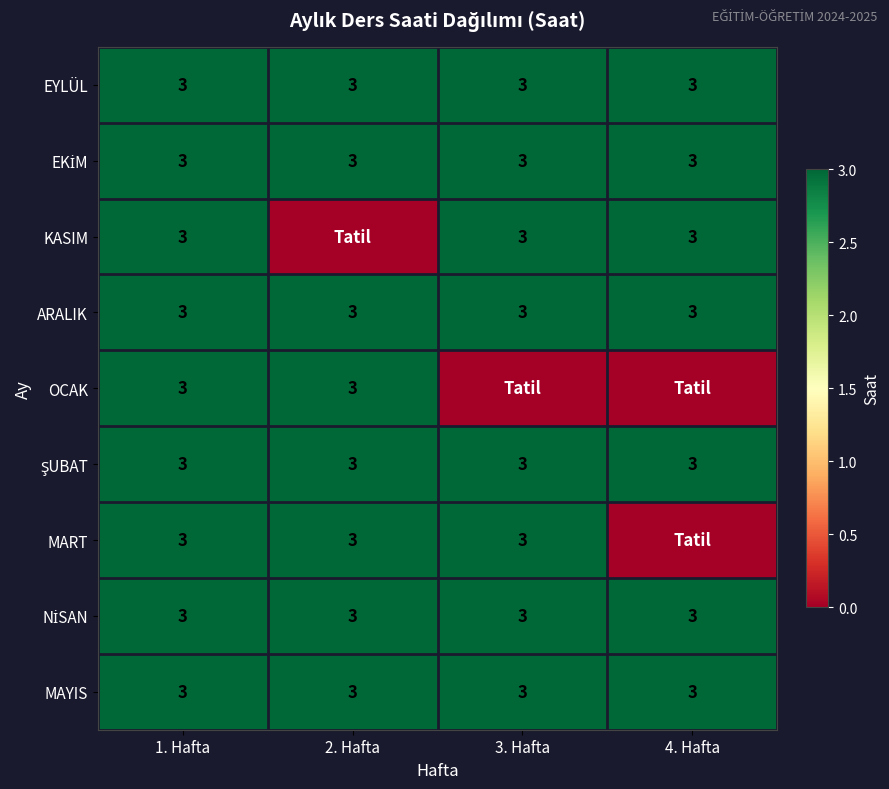

The value of KASIM at 1. Hafta is 1. True or false?

False